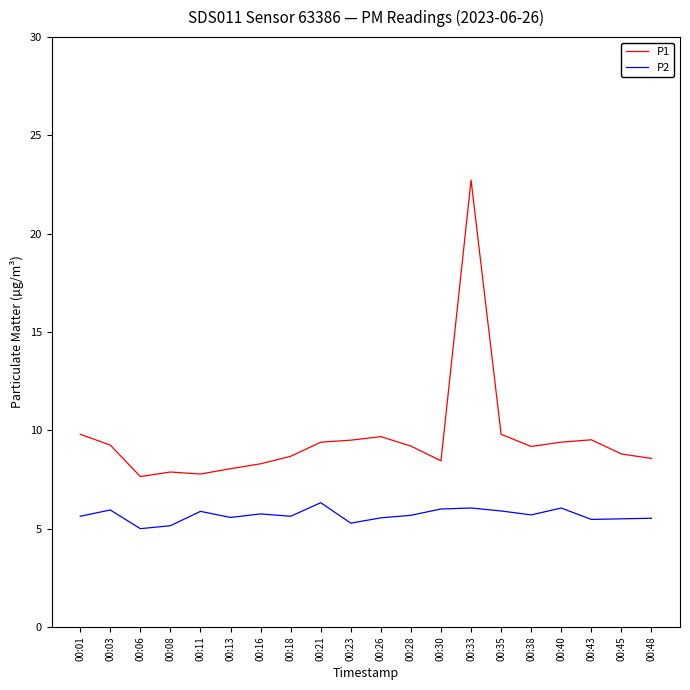

What is the sum of all P1 values?

191.6